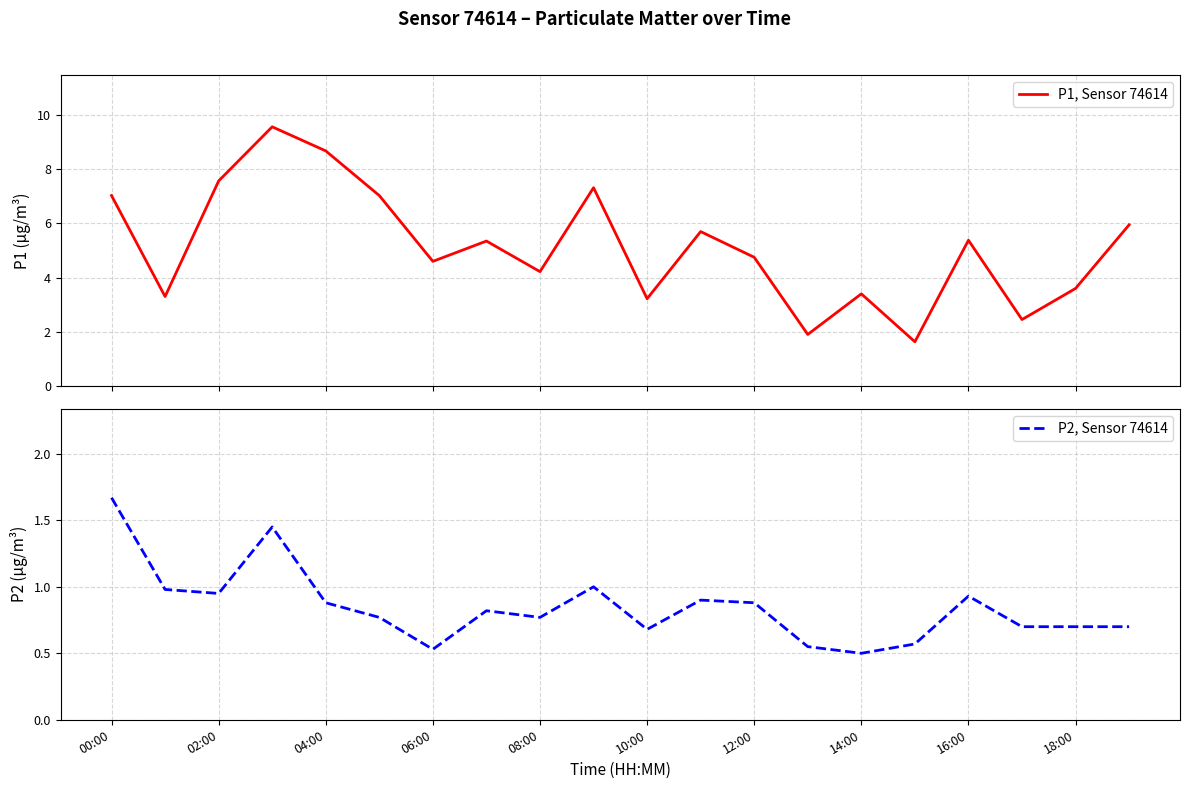

True or false: P1, Sensor 74614 and P2, Sensor 74614 intersect in this chart.

False